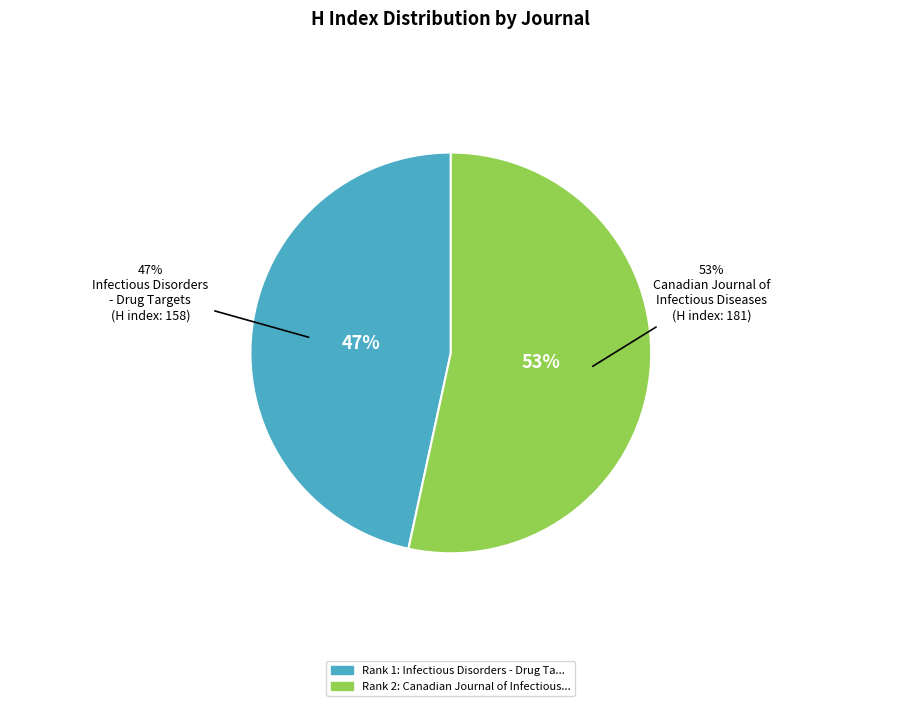

Between Infectious Disorders - Drug Targets and Canadian Journal of Infectious Diseases, which is larger?

Canadian Journal of Infectious Diseases